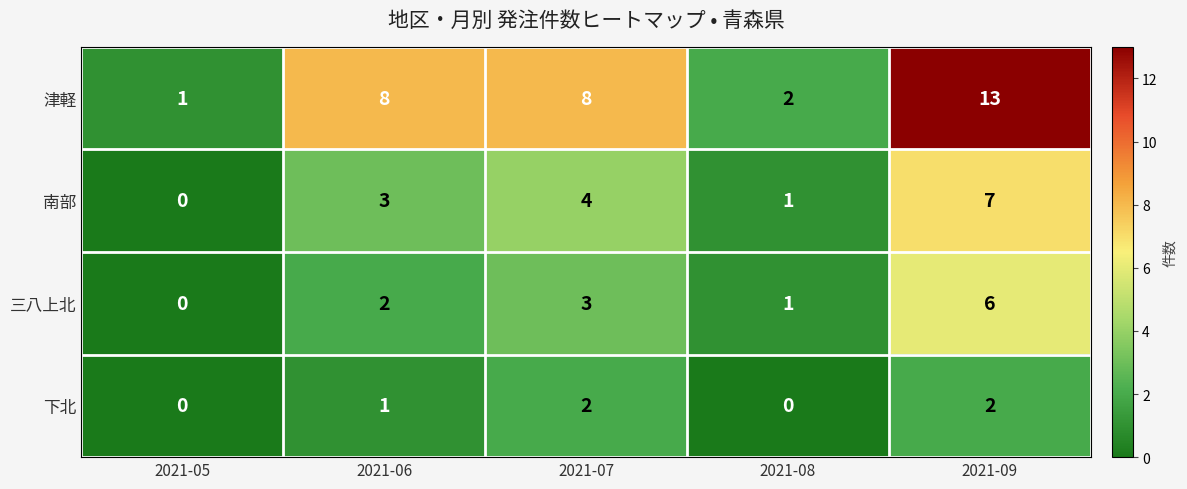

Which series has the widest spread of values?

津軽